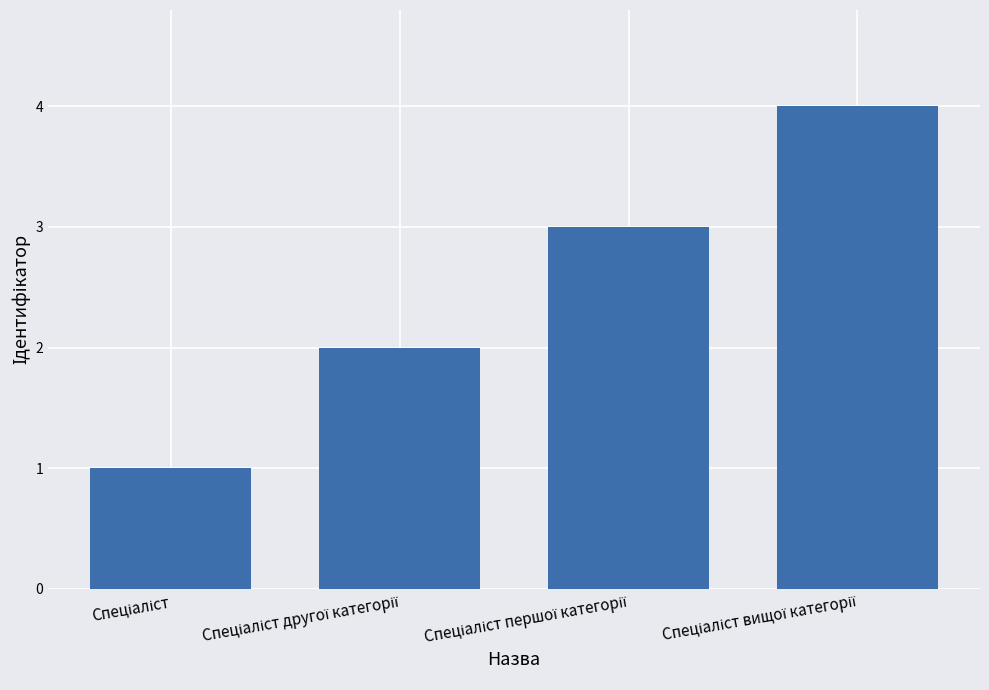

How many values are between 2 and 4?

3